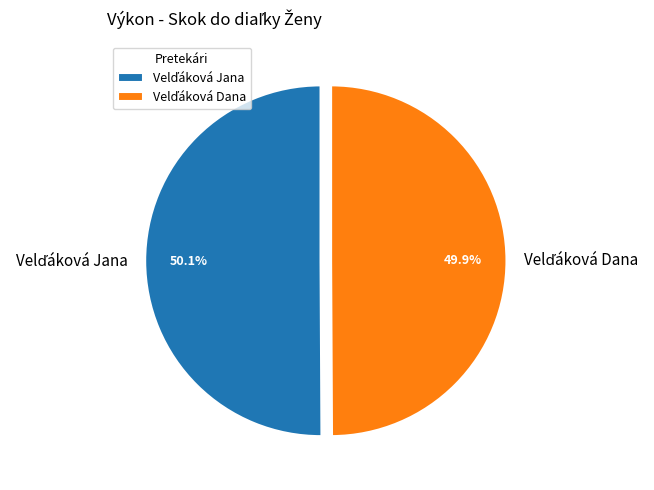

Is there any slice that represents more than half of the pie?

Yes